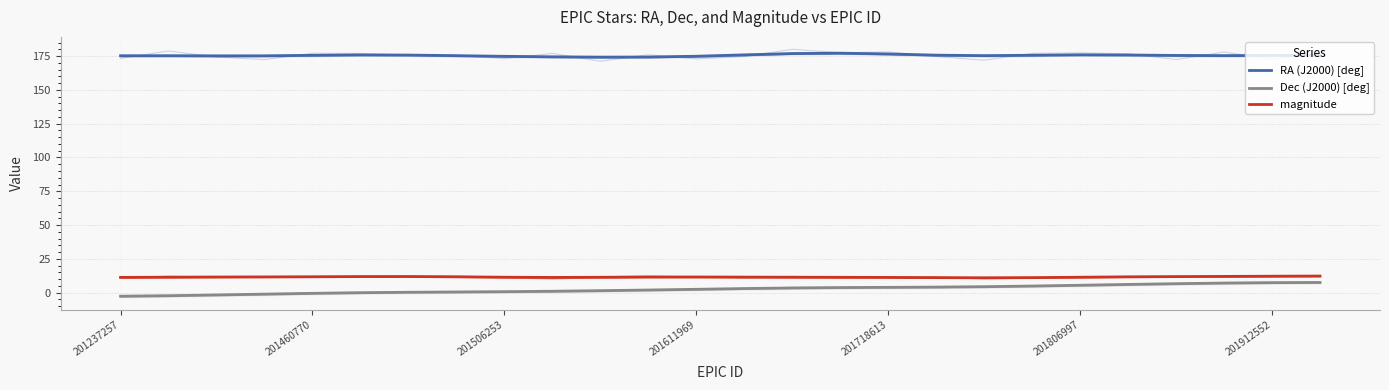

How many interior local valleys does the magnitude series have?

2